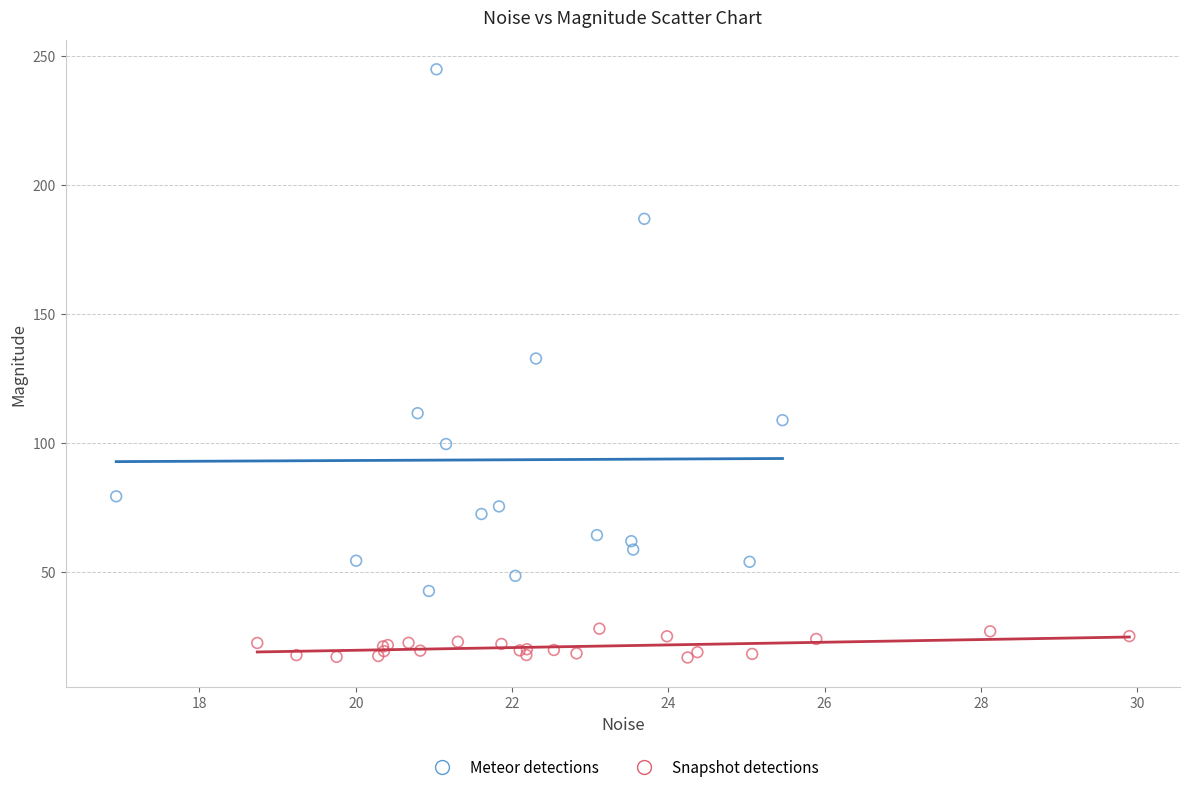

Which series has the widest spread of Y values?

Meteor detections